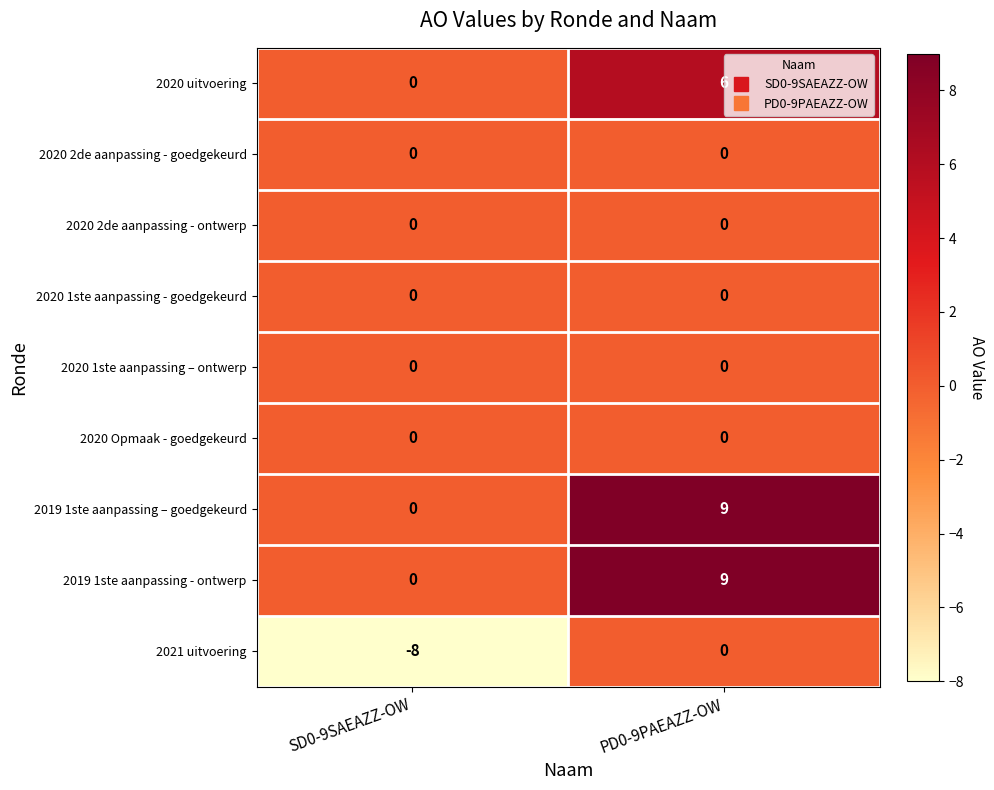

At which label is 2019 1ste aanpassing - ontwerp closest to 4?

SD0-9SAEAZZ-OW